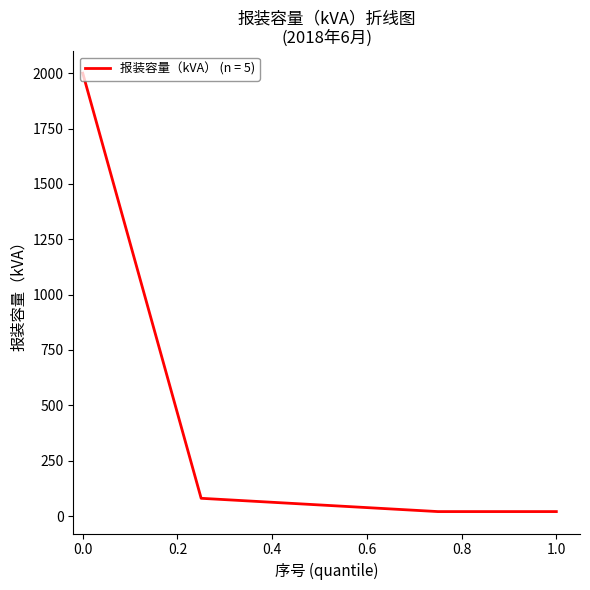

Does the chart have visible grid lines?

No